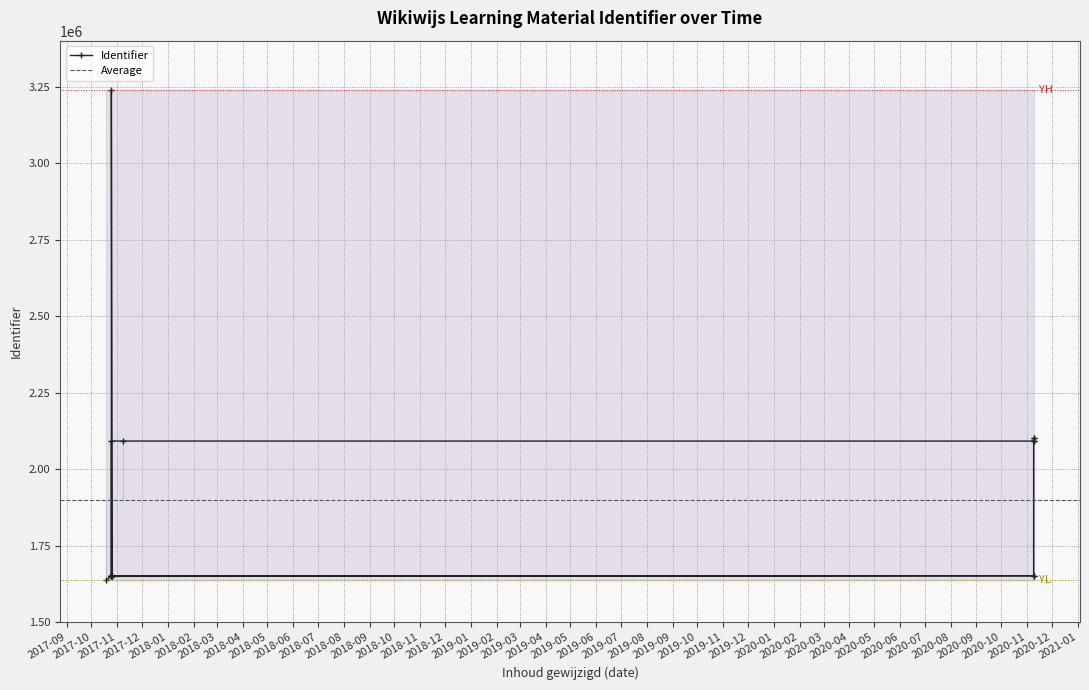

True or false: the data shows 2092088 at 2020-11-09.

True